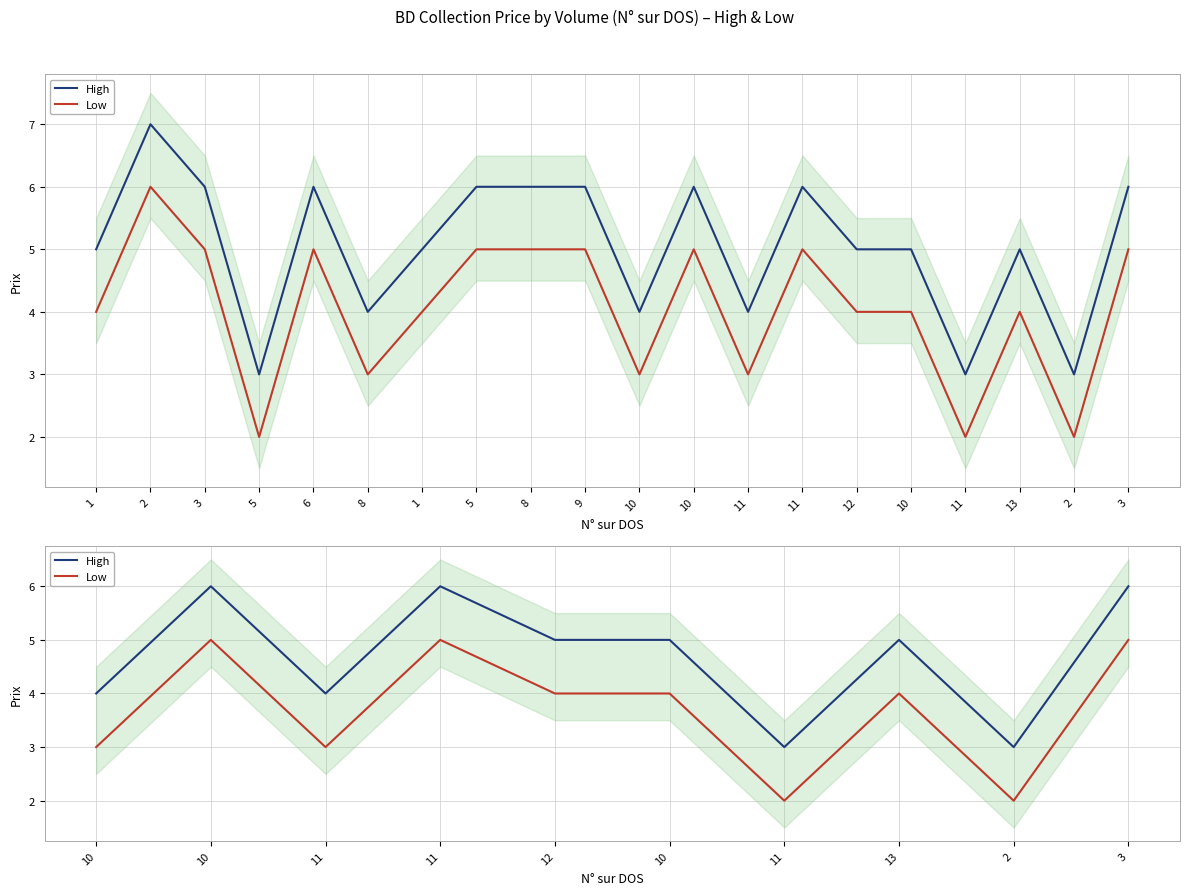

Which series has the widest spread of values?

High